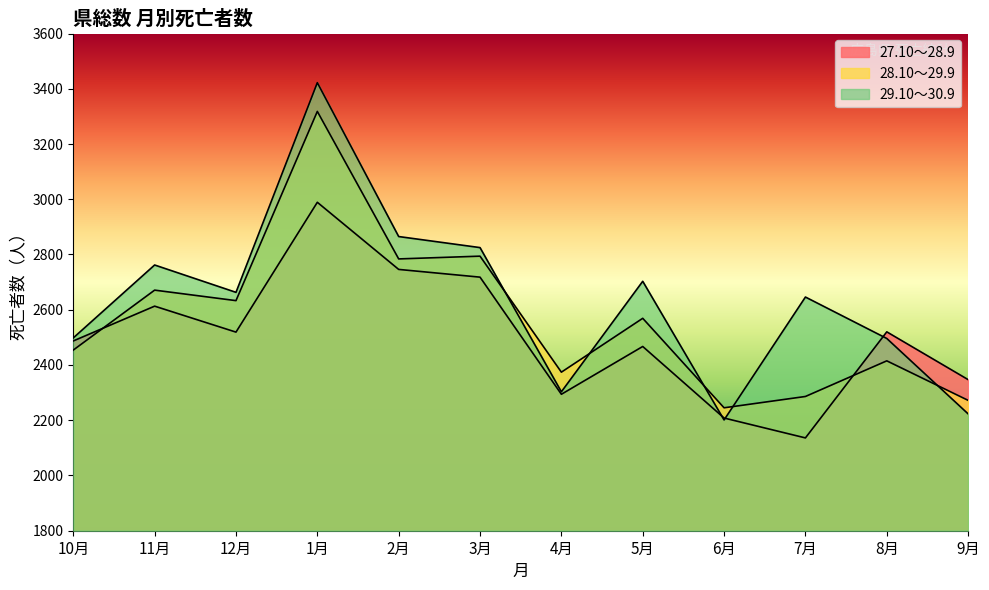

How many series are shown in this chart?

3